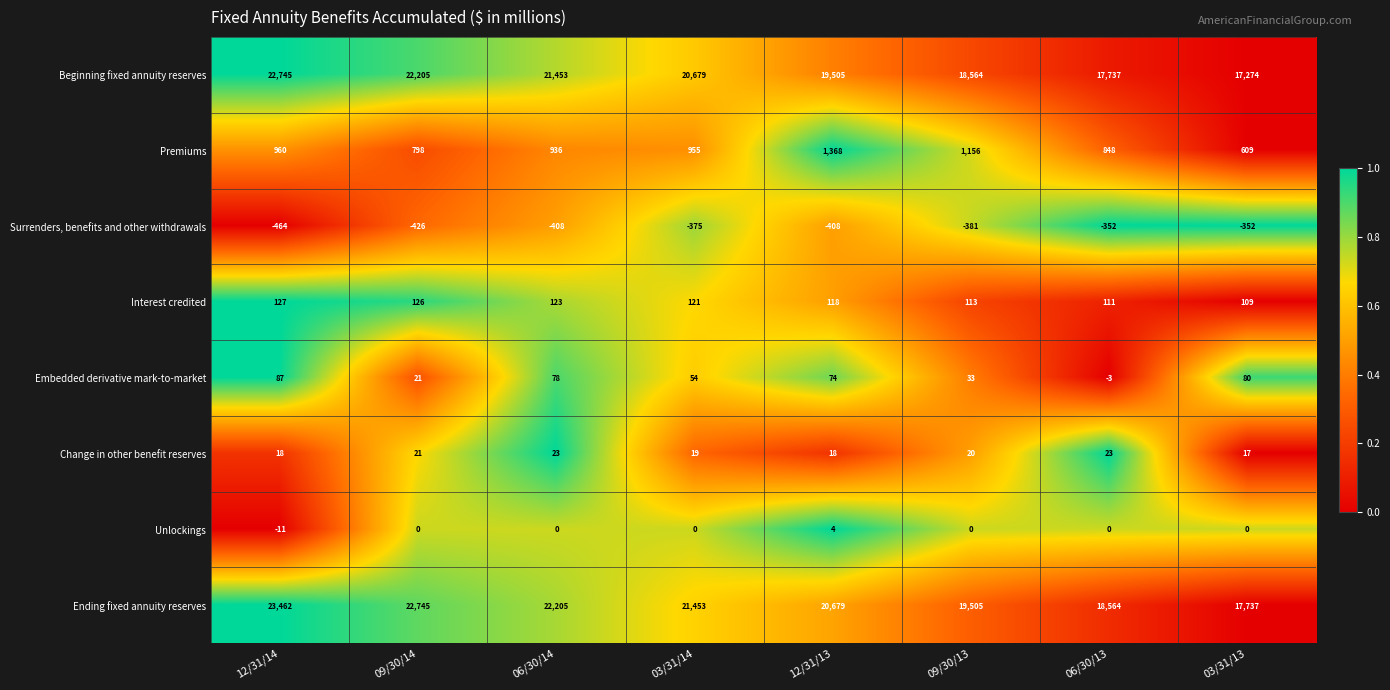

At how many categories does at least one series exceed 13219?

8